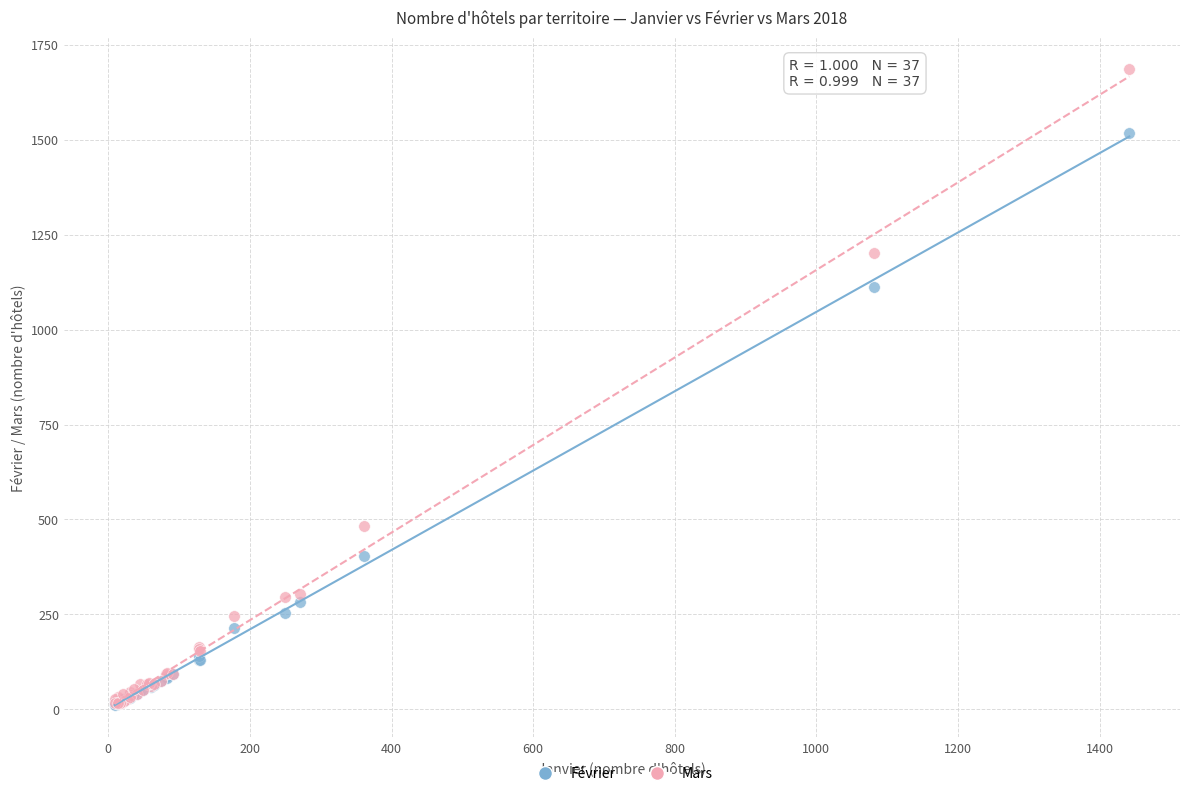

In the Mars series, what Y value is closest to 851?

1202